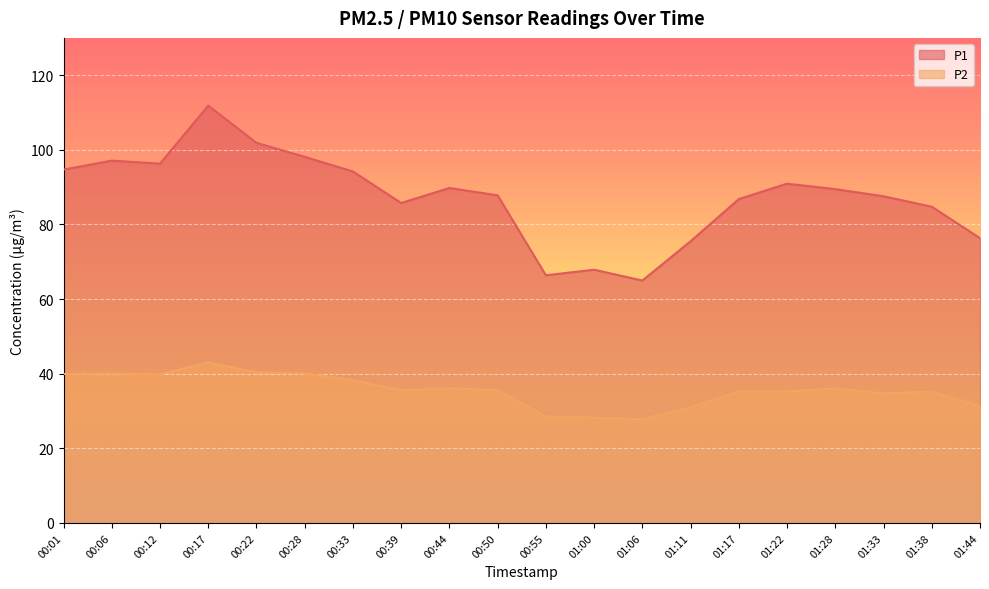

True or false: P1 has a value of 86.8 at 01:17.

True